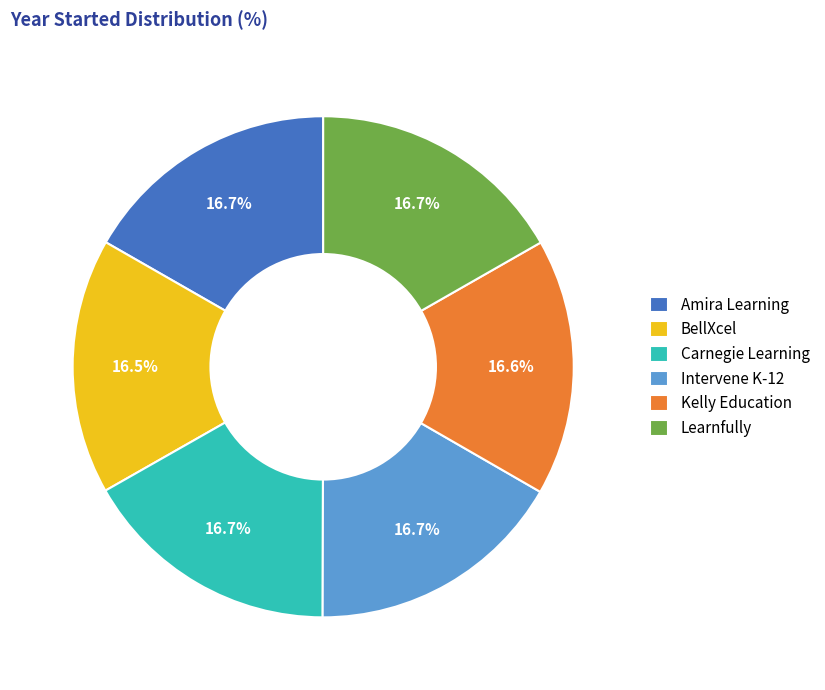

Is it true that Intervene K-12 is 17% of the pie?

True